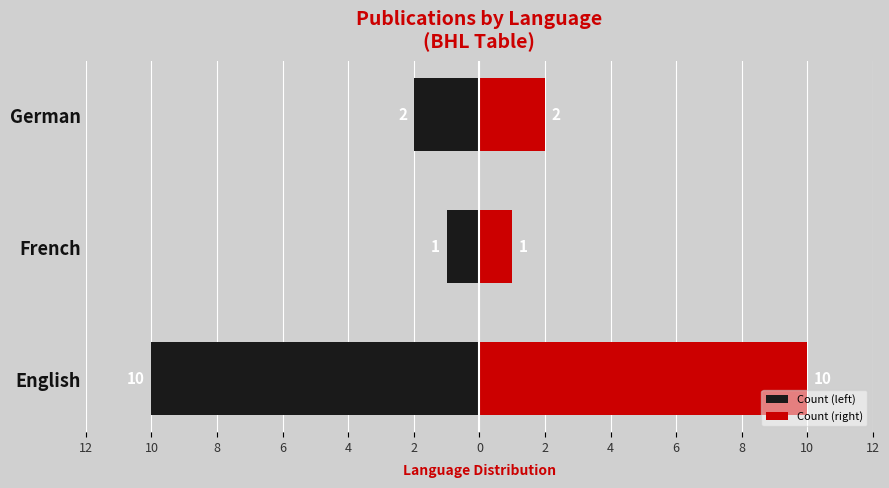

Rank the series at French from highest to lowest value.

Count (right), Count (left)